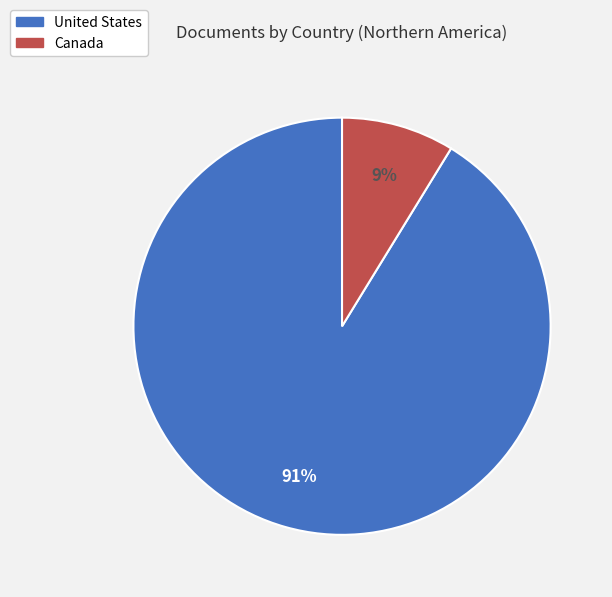

Which has a higher value, United States or Canada?

United States